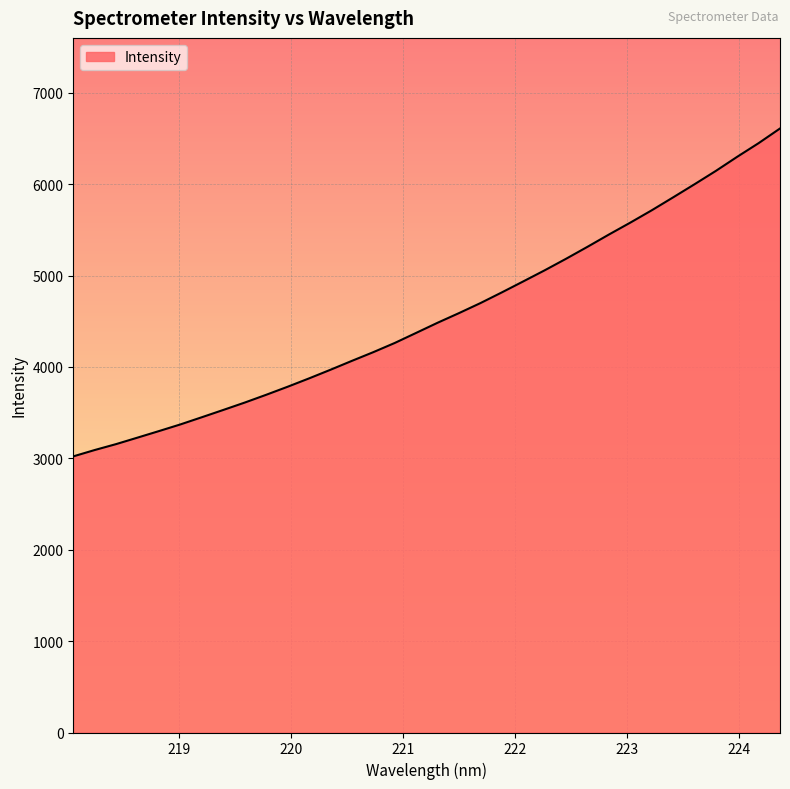

What is the greatest value displayed?

6608.6